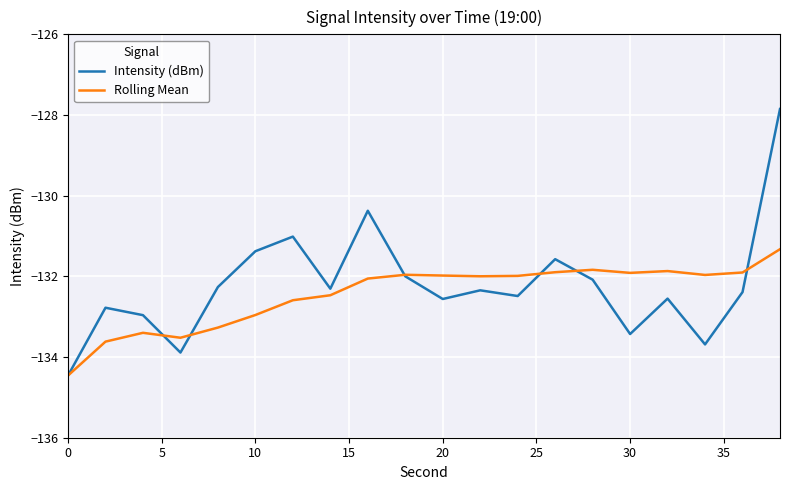

Does the chart display data point markers on the line(s)?

No